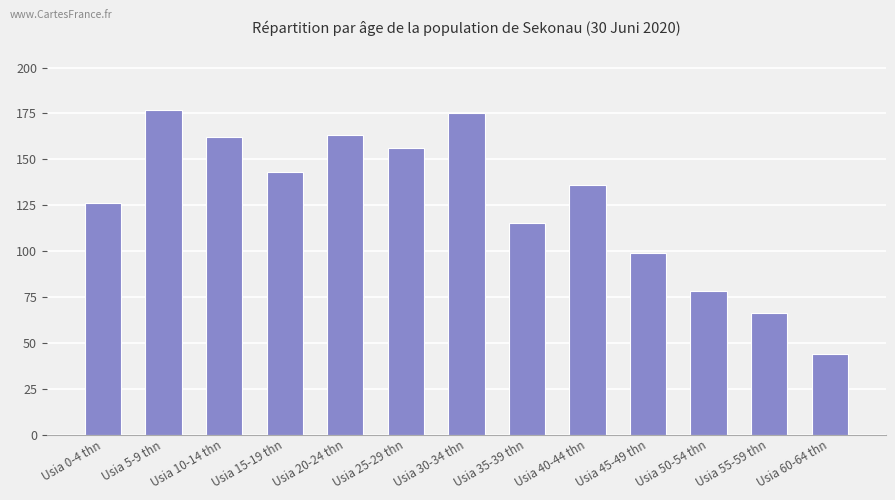

Approximately how many times larger is the value at Usia 45-49 thn compared to Usia 55-59 thn?

1.5